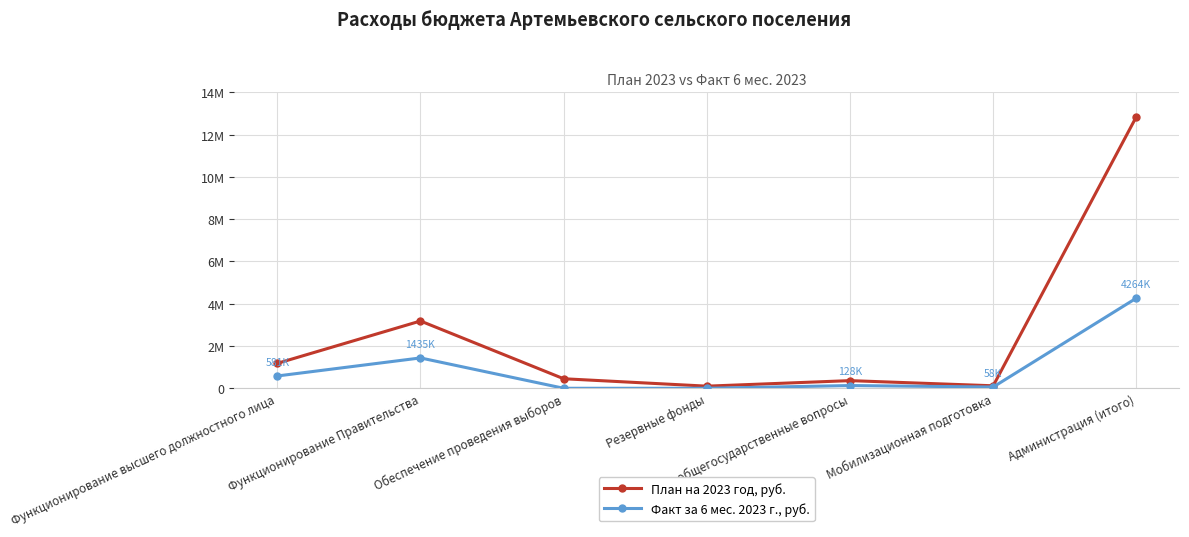

Reading right to left, transcribe all the data shown in this chart.

План на 2023 год, руб.: 12848693.0	117576.0	361896.0	100000.0	450800.0	3183215.0	1179000.0
Факт за 6 мес. 2023 г., руб.: 4264651.1	58788.0	128832.0	0.0	0.0	1435750.5	581822.9